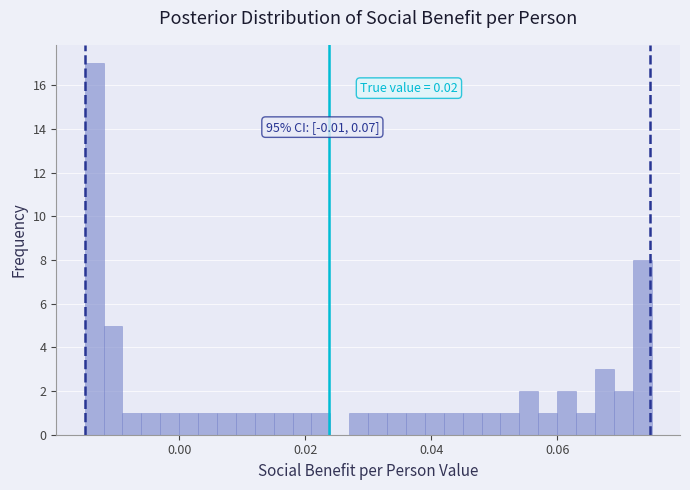

Around what value on the x-axis is the tallest bar? Give the approximate position of its centre, as read against the axis.

-0.014